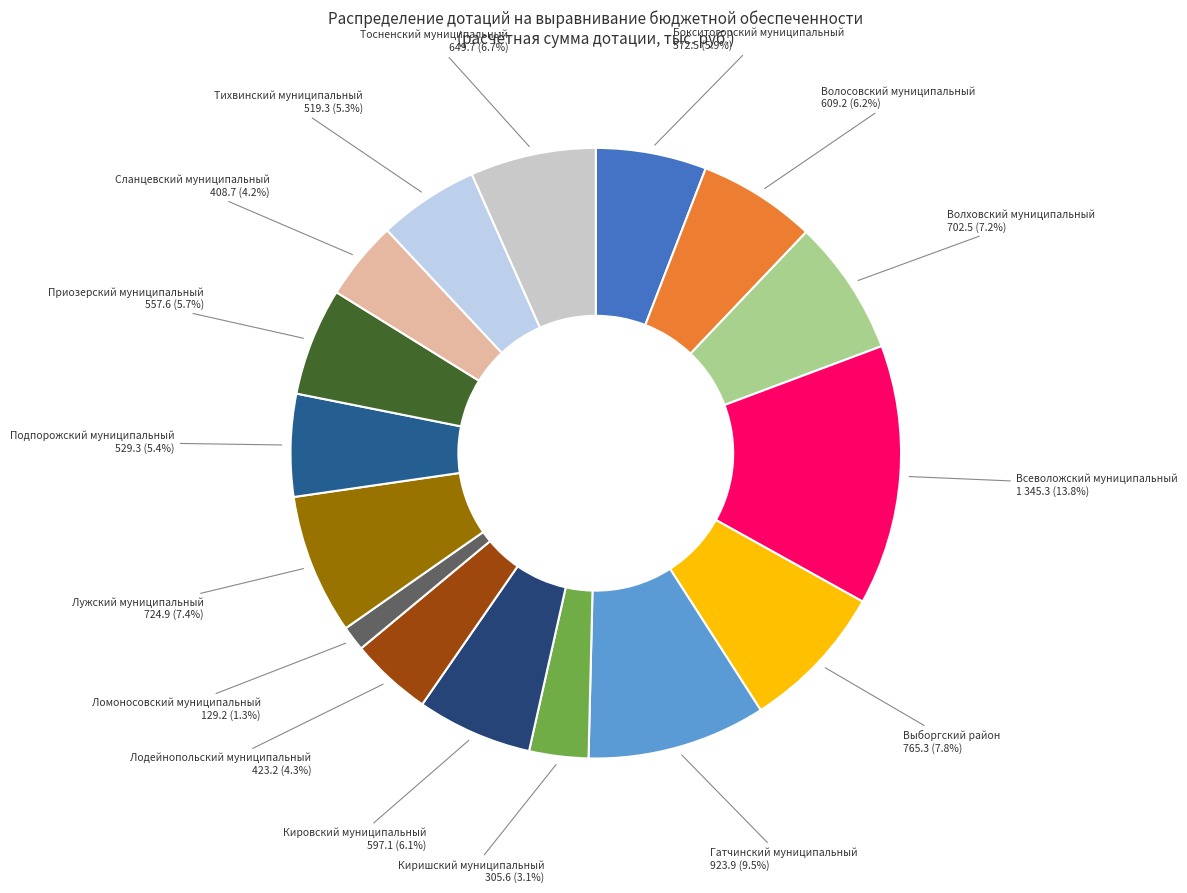

Which category has the biggest portion of the pie?

Всеволожский муниципальный